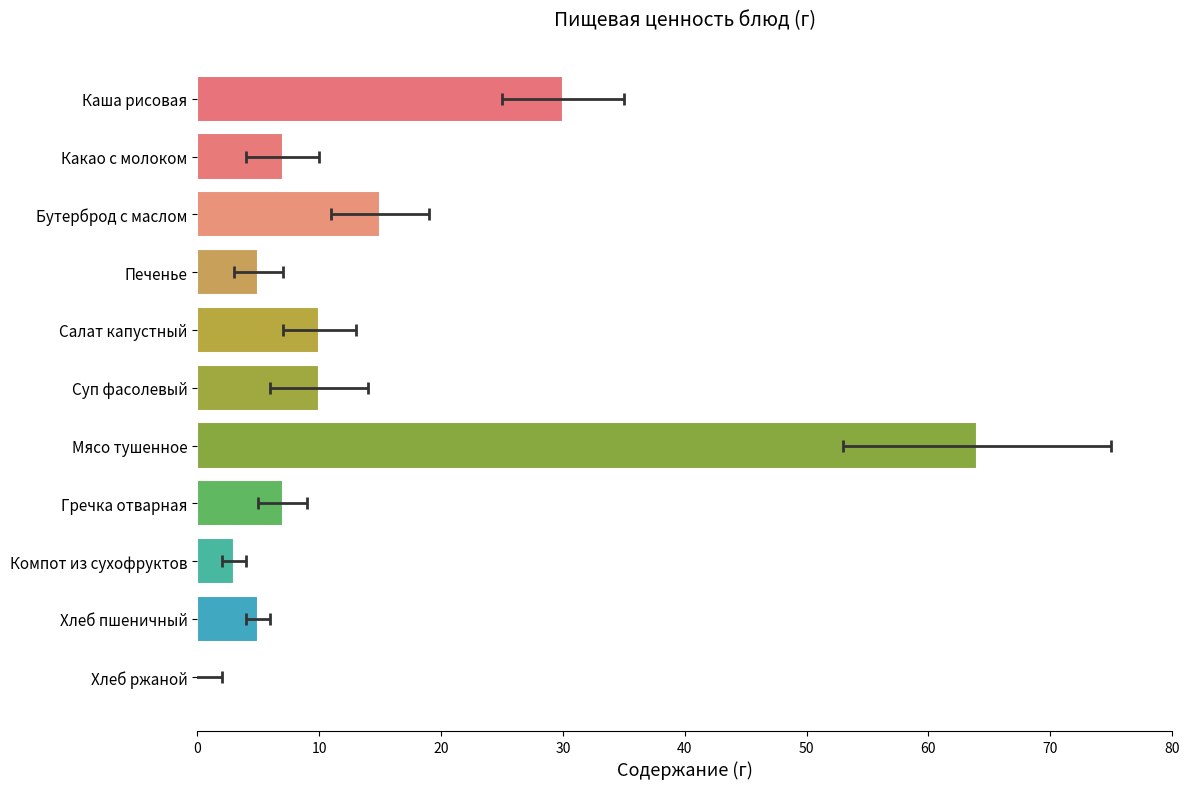

Does the chart contain any negative values?

No